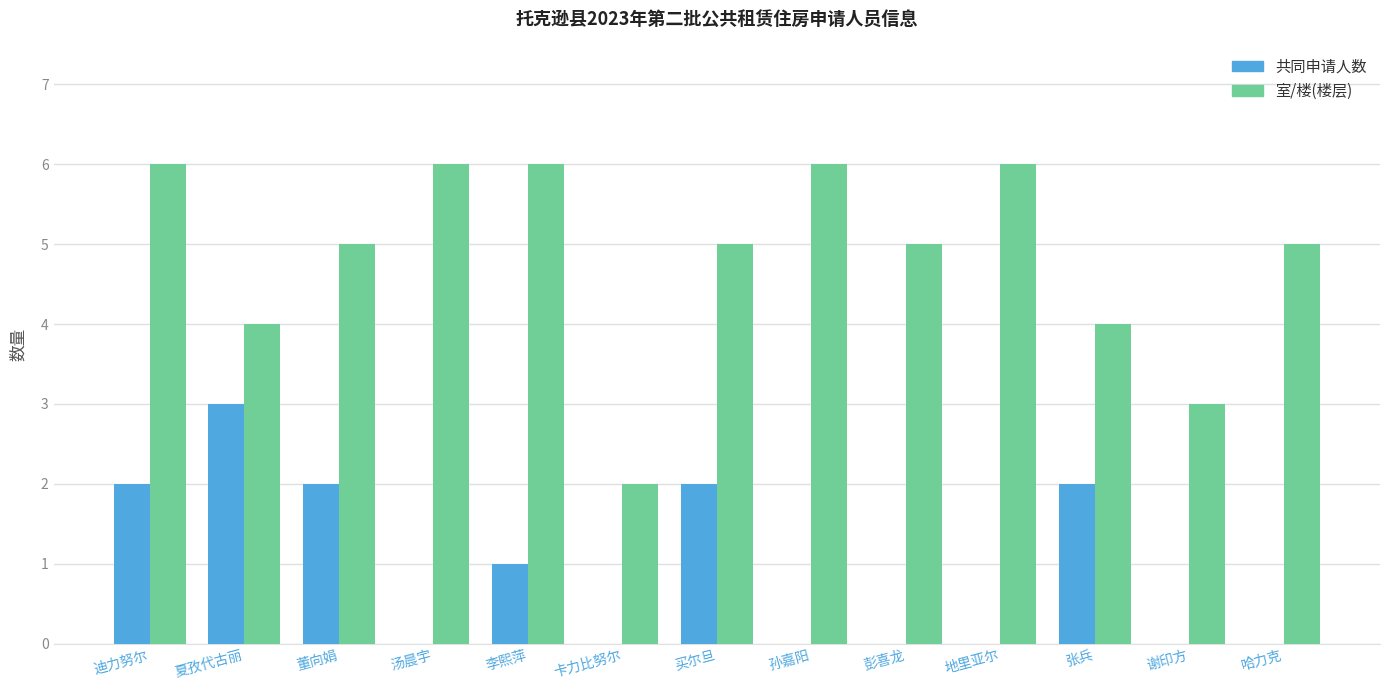

What is the sum of all 室/楼(楼层) values?

63